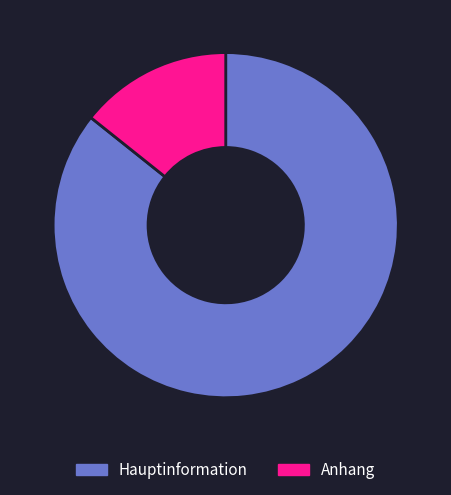

Is it true that Anhang is 21% of the pie?

False